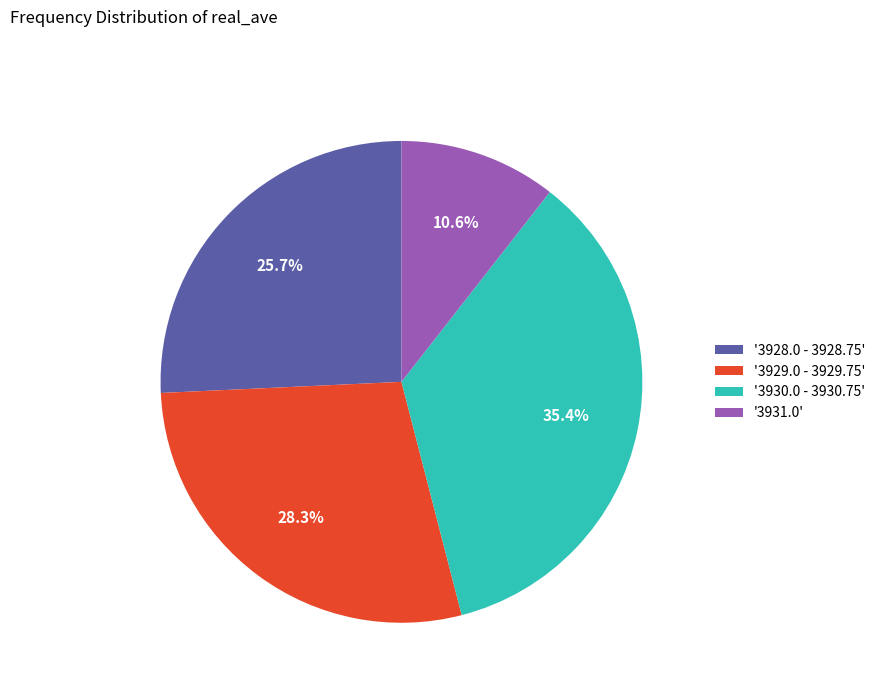

What percentage do '3931.0' and '3928.0 - 3928.75' together represent?

36.3%